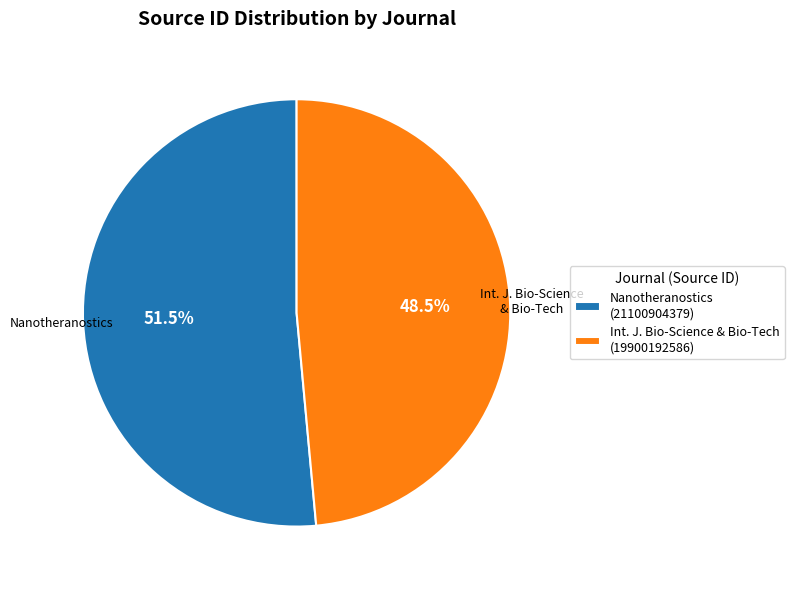

How many slices are in this pie chart?

2